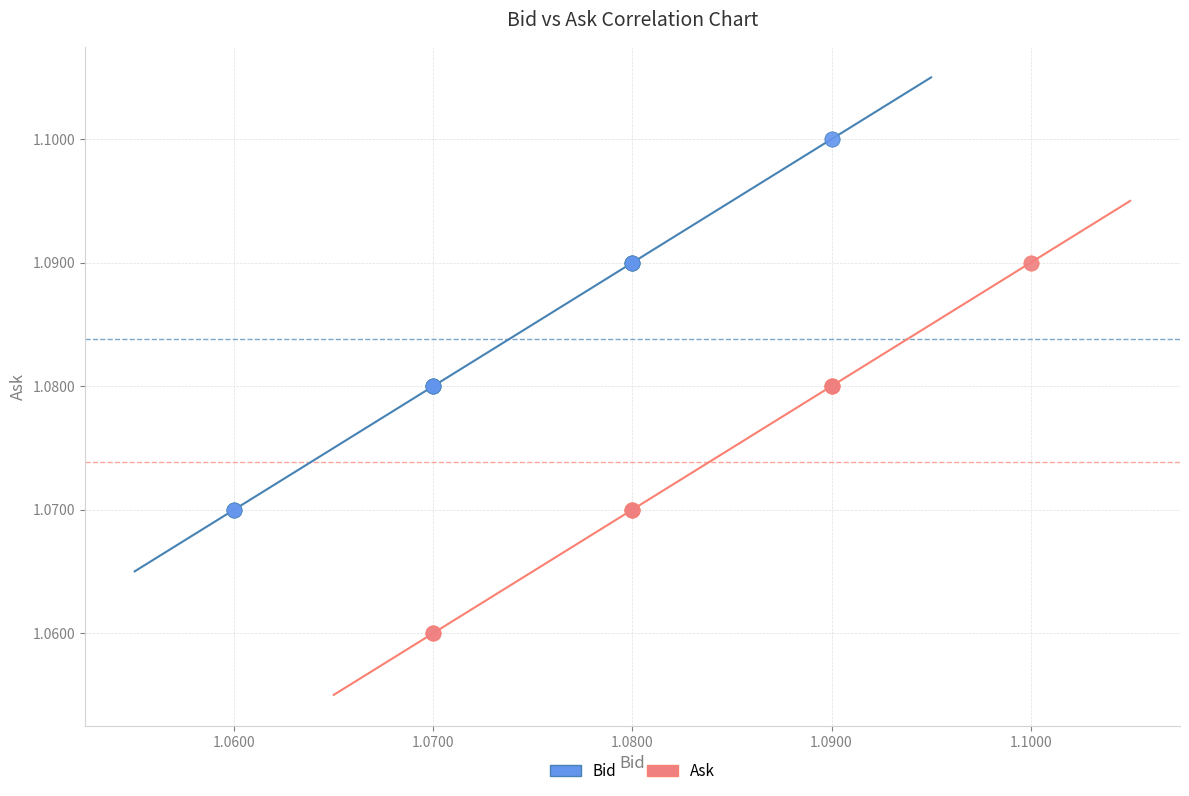

Which series reaches the minimum Y coordinate?

Ask